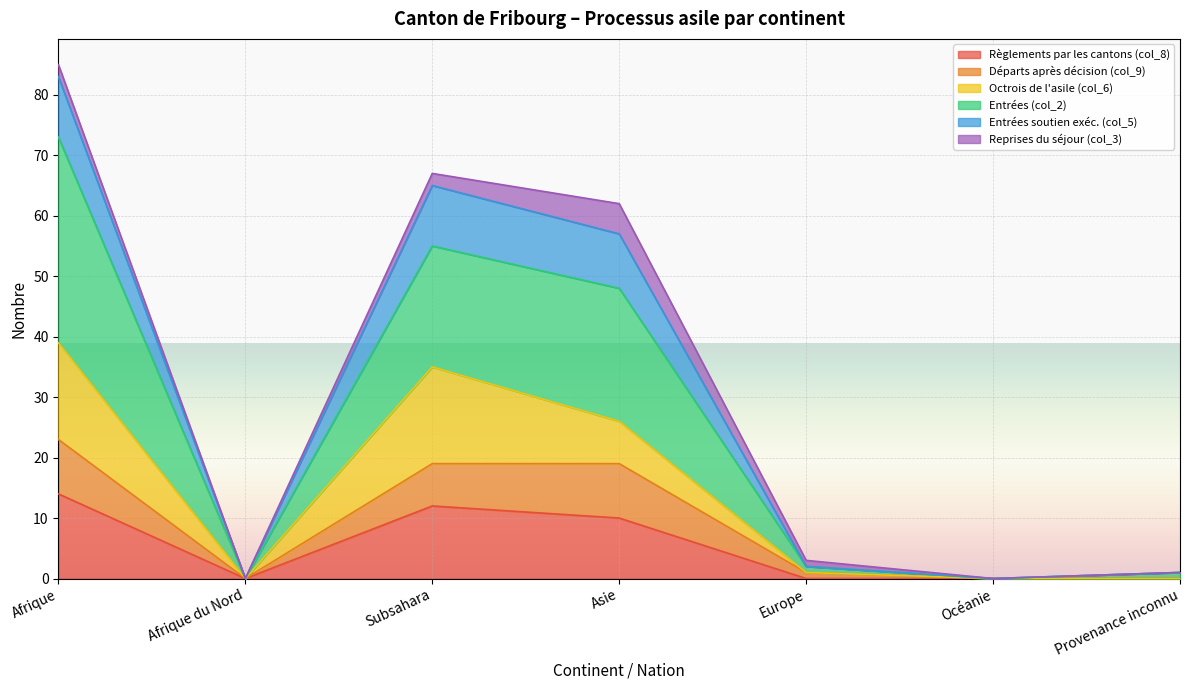

True or false: Règlements par les cantons (col_8) has a value of 10 at Asie.

True